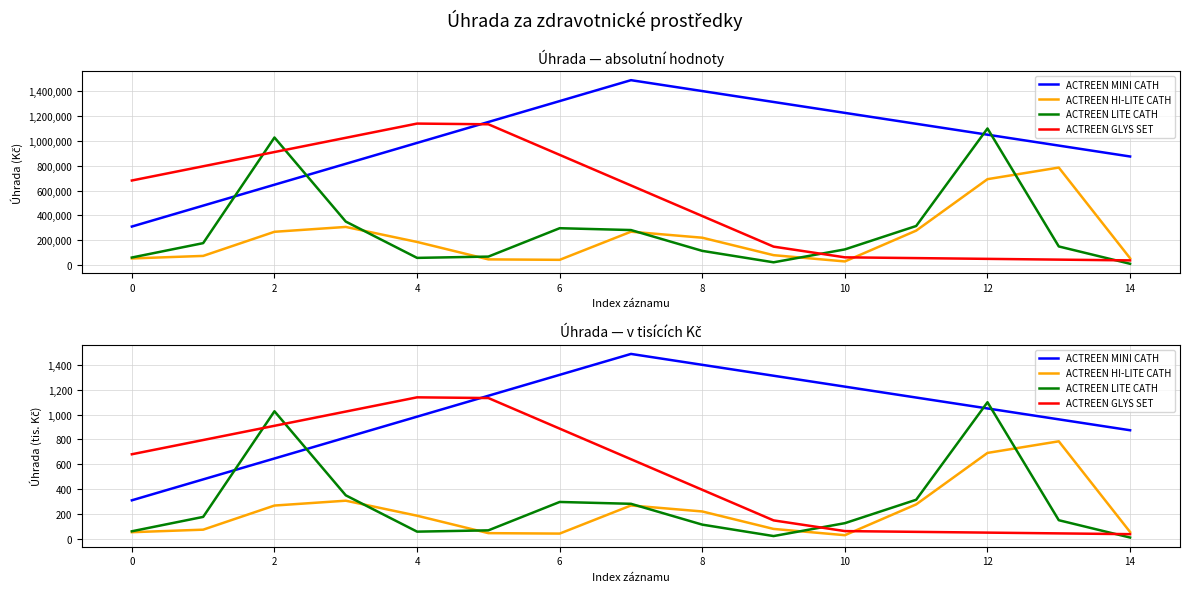

Between 13 and 14, which series saw the biggest shift?

ACTREEN HI-LITE CATH